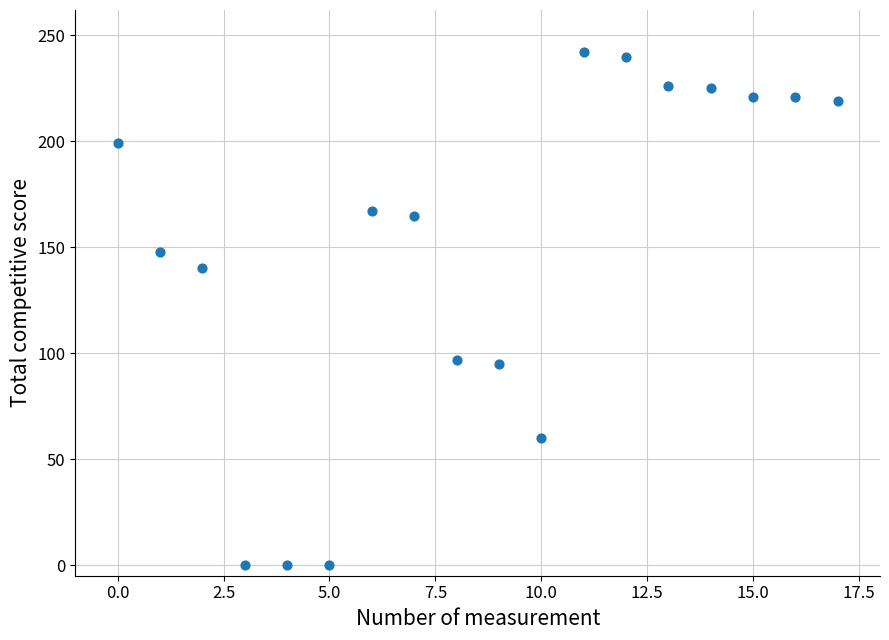

What is the range of Y values (max minus min)?

242